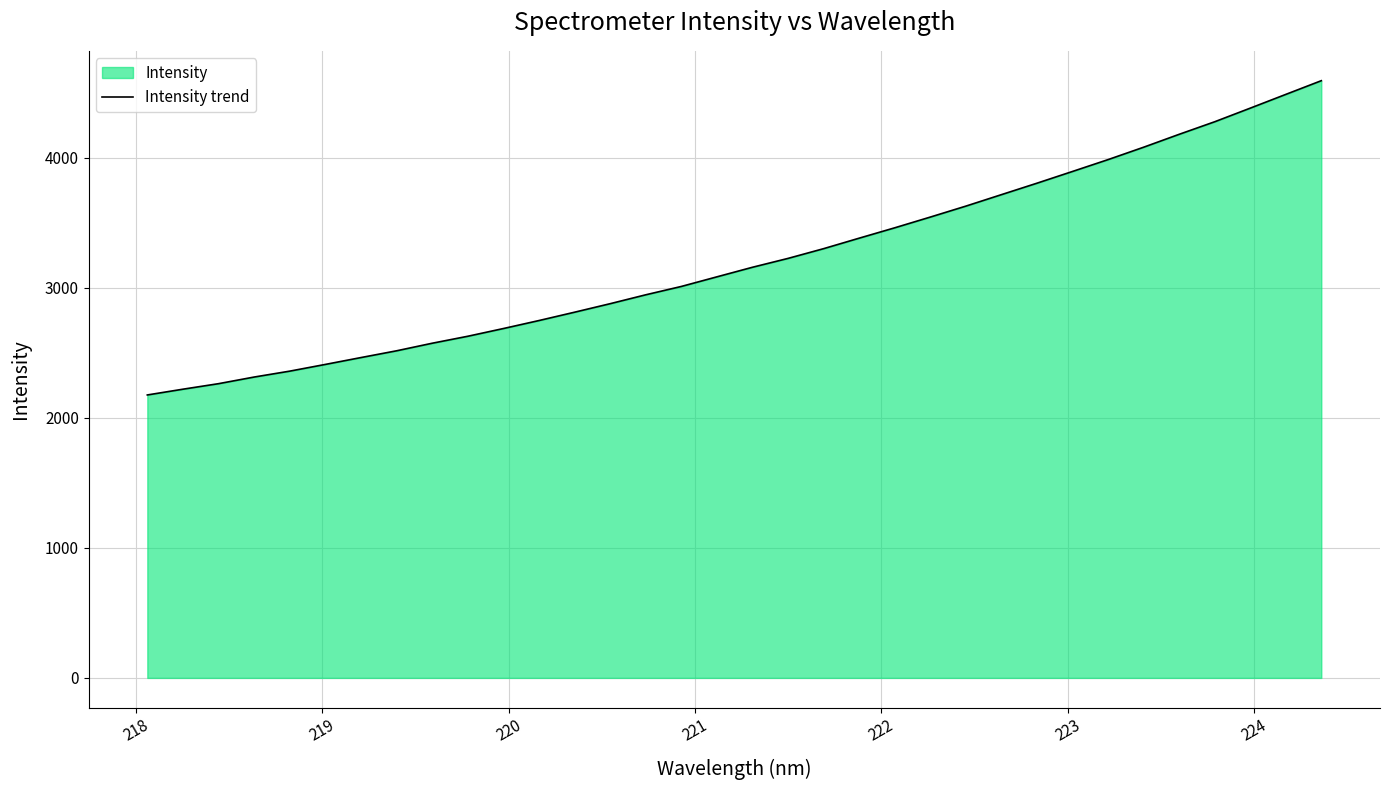

What is the minimum value shown in the chart?

2175.7